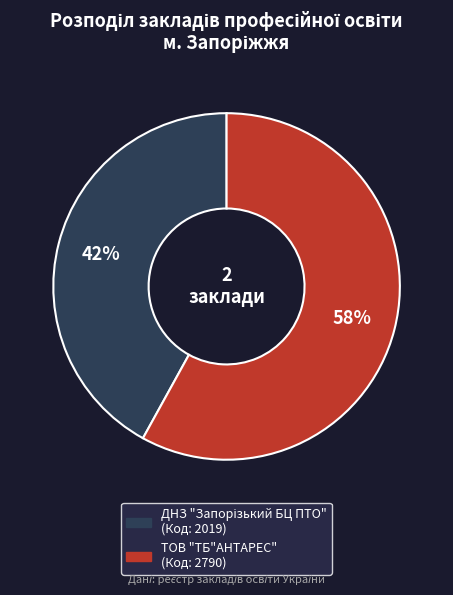

Which category has the biggest portion of the pie?

ТОВ "ТБ"АНТАРЕС"